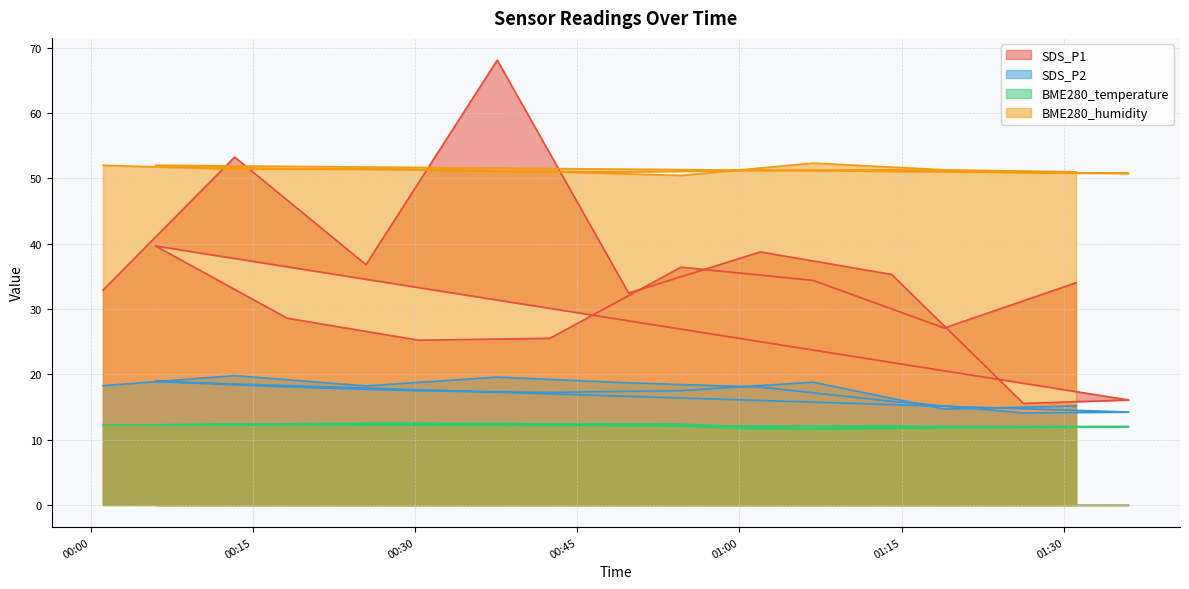

Reading left to right, what are all the values shown in this chart?

SDS_P1: 2021/11/13 00:01:09=32.9	2021/11/13 00:13:20=53.3	2021/11/13 00:25:28=36.8	2021/11/13 00:37:36=68.1	2021/11/13 00:49:45=32.5	2021/11/13 01:01:56=38.8	2021/11/13 01:14:04=35.3	2021/11/13 01:26:15=15.6	2021/11/13 01:35:59=16.1	2021/11/13 00:06:00=39.7	2021/11/13 00:18:11=28.6	2021/11/13 00:30:19=25.2	2021/11/13 00:42:28=25.5	2021/11/13 00:54:36=36.4	2021/11/13 01:06:48=34.4	2021/11/13 01:18:56=27.1	2021/11/13 01:31:07=34.0
SDS_P2: 2021/11/13 00:01:09=18.3	2021/11/13 00:13:20=19.8	2021/11/13 00:25:28=18.2	2021/11/13 00:37:36=19.6	2021/11/13 00:49:45=18.7	2021/11/13 01:01:56=18.1	2021/11/13 01:14:04=15.9	2021/11/13 01:26:15=14.1	2021/11/13 01:35:59=14.2	2021/11/13 00:06:00=18.9	2021/11/13 00:18:11=18.1	2021/11/13 00:30:19=17.5	2021/11/13 00:42:28=17.2	2021/11/13 00:54:36=17.5	2021/11/13 01:06:48=18.8	2021/11/13 01:18:56=14.7	2021/11/13 01:31:07=15.2
BME280_temperature: 2021/11/13 00:01:09=12.2	2021/11/13 00:13:20=12.3	2021/11/13 00:25:28=12.5	2021/11/13 00:37:36=12.4	2021/11/13 00:49:45=12.4	2021/11/13 01:01:56=11.6	2021/11/13 01:14:04=11.9	2021/11/13 01:26:15=11.9	2021/11/13 01:35:59=12.0	2021/11/13 00:06:00=12.3	2021/11/13 00:18:11=12.4	2021/11/13 00:30:19=12.5	2021/11/13 00:42:28=12.4	2021/11/13 00:54:36=12.4	2021/11/13 01:06:48=11.6	2021/11/13 01:18:56=11.8	2021/11/13 01:31:07=12.0
BME280_humidity: 2021/11/13 00:01:09=52.0	2021/11/13 00:13:20=51.4	2021/11/13 00:25:28=51.5	2021/11/13 00:37:36=51.1	2021/11/13 00:49:45=51.0	2021/11/13 01:01:56=51.2	2021/11/13 01:14:04=51.4	2021/11/13 01:26:15=50.9	2021/11/13 01:35:59=50.8	2021/11/13 00:06:00=52.0	2021/11/13 00:18:11=51.5	2021/11/13 00:30:19=51.4	2021/11/13 00:42:28=51.0	2021/11/13 00:54:36=50.5	2021/11/13 01:06:48=52.4	2021/11/13 01:18:56=51.3	2021/11/13 01:31:07=51.0